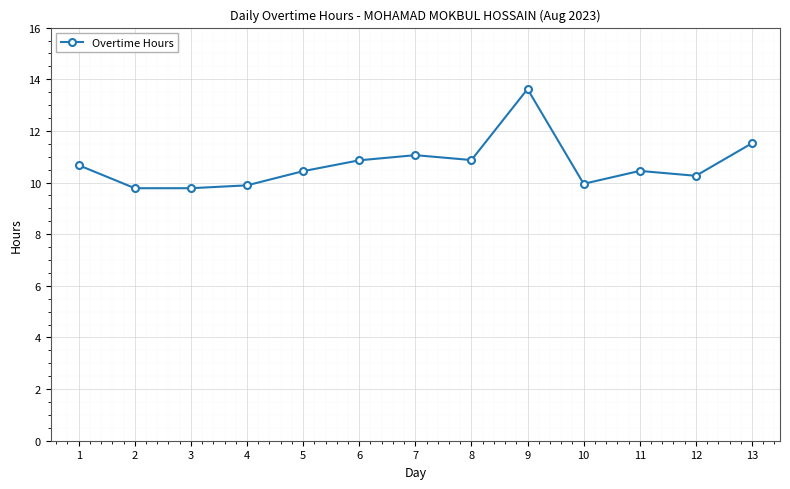

Count the number of categories in the chart.

13